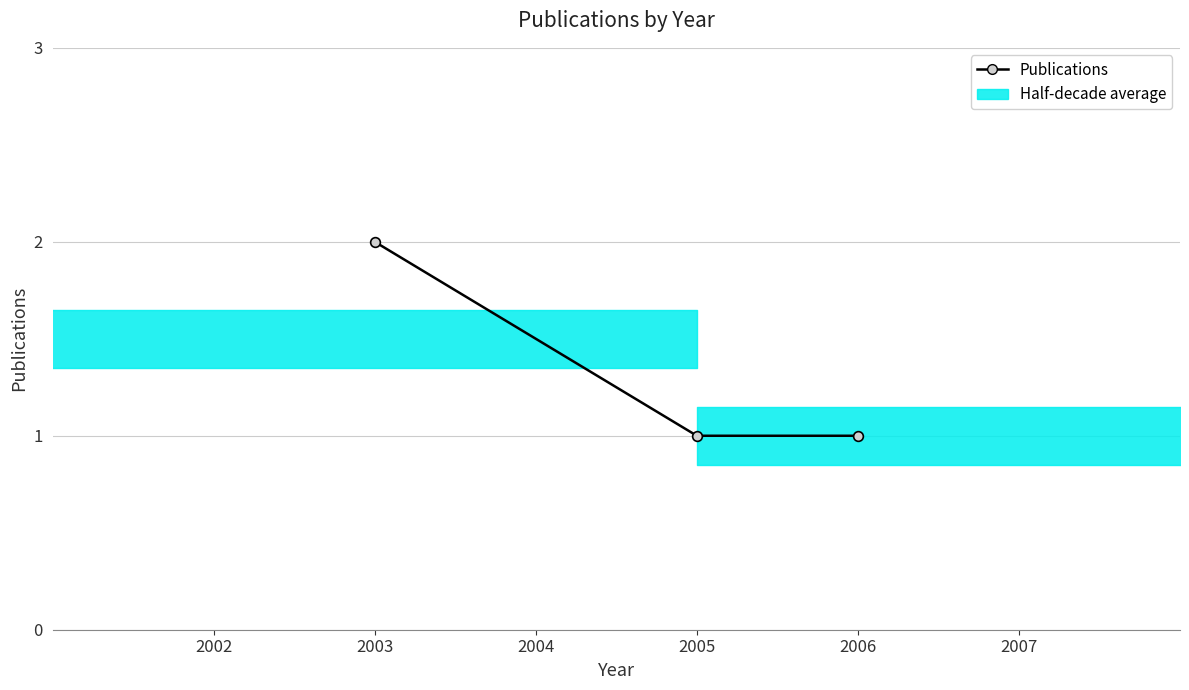

How many lines are shown in the chart?

1